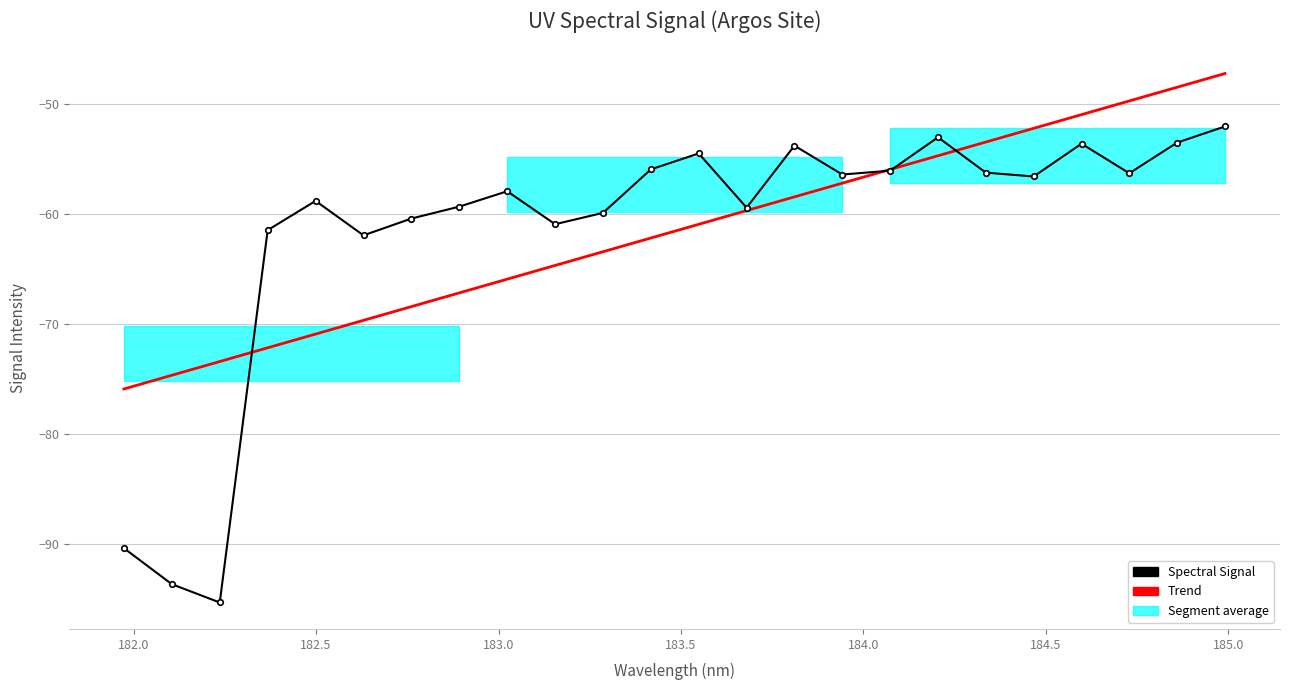

Reading right to left, what are all the values shown in this chart?

Spectral Signal: -52.0	-53.5	-56.3	-53.6	-56.6	-56.2	-53.0	-56.0	-56.4	-53.8	-59.4	-54.5	-55.9	-59.9	-60.9	-57.9	-59.3	-60.4	-61.9	-58.8	-61.5	-95.3	-93.7	-90.4
Trend: -47.2	-48.5	-49.7	-50.9	-52.2	-53.4	-54.7	-55.9	-57.2	-58.4	-59.7	-60.9	-62.2	-63.4	-64.7	-65.9	-67.2	-68.4	-69.7	-70.9	-72.2	-73.4	-74.7	-75.9